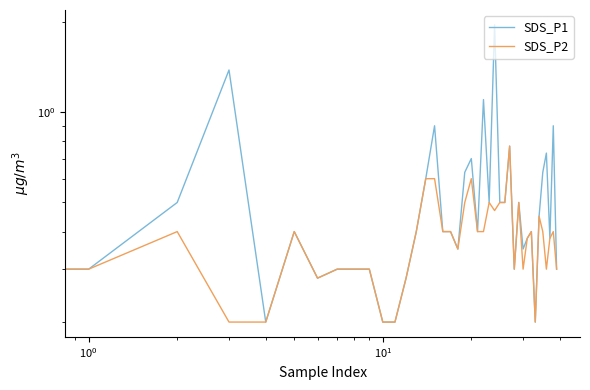

What is the minimum value shown in the chart?

0.2